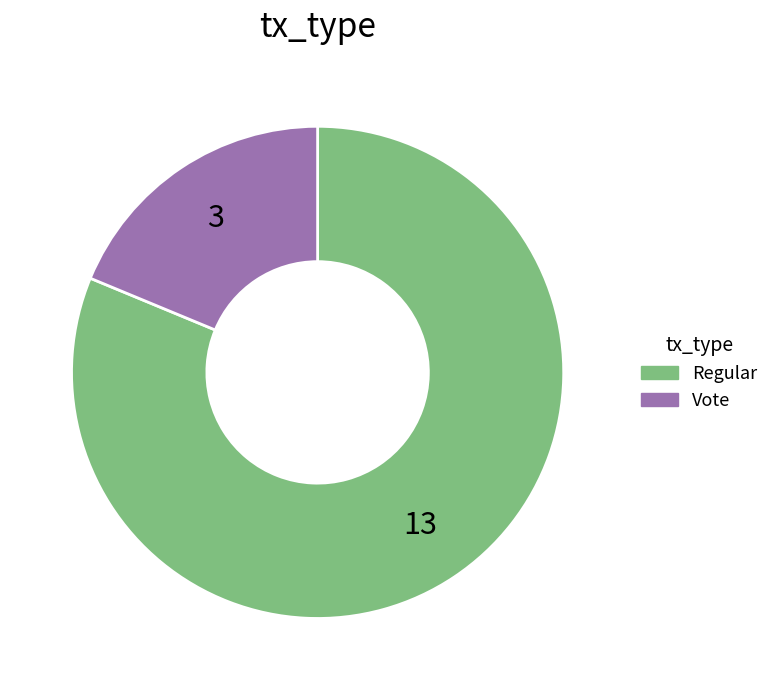

Between Regular and Vote, which is larger?

Regular